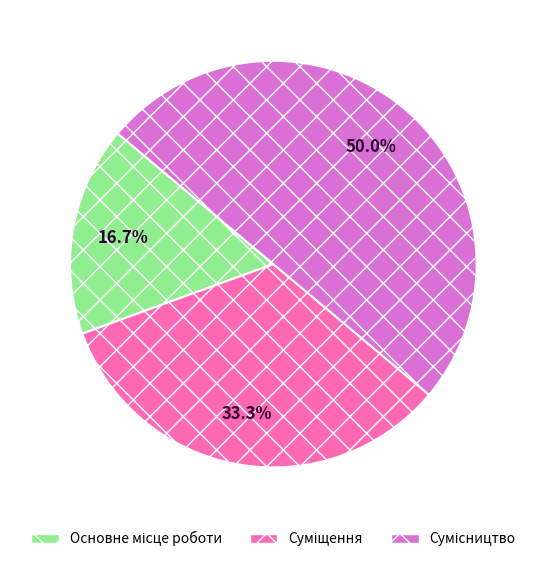

What is the change in value from Основне місце роботи to Сумісництво?

+2